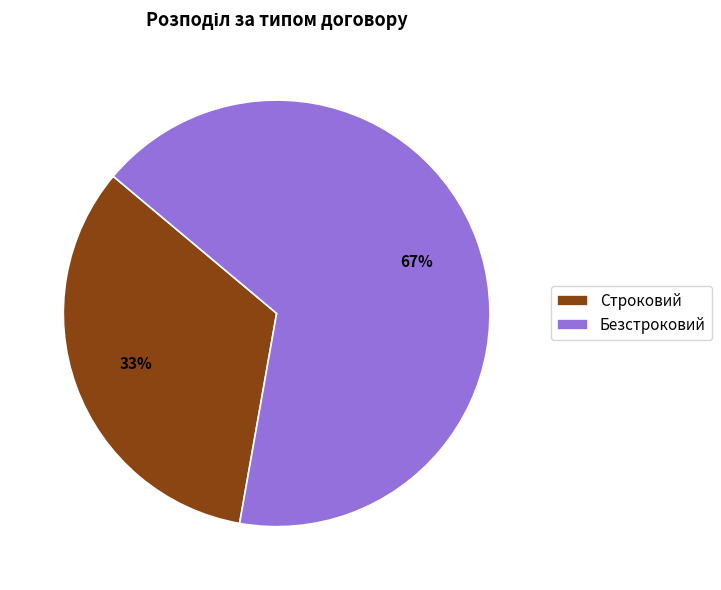

How many segments does this pie chart have?

2